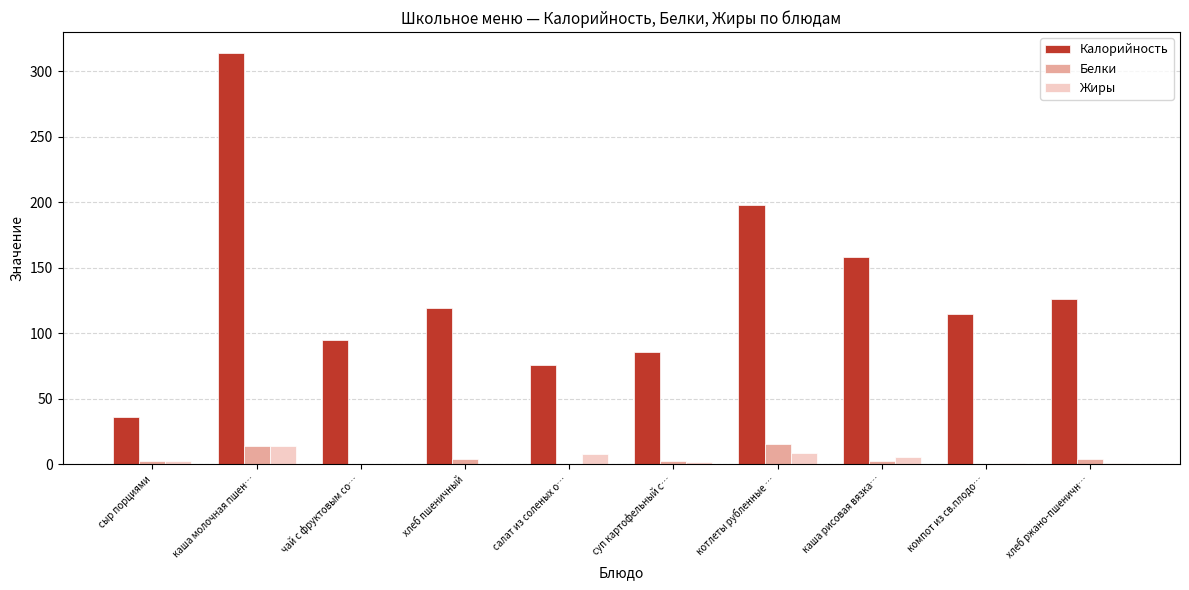

Which series changed the most between суп картофельный с… and каша рисовая вязка…?

Калорийность